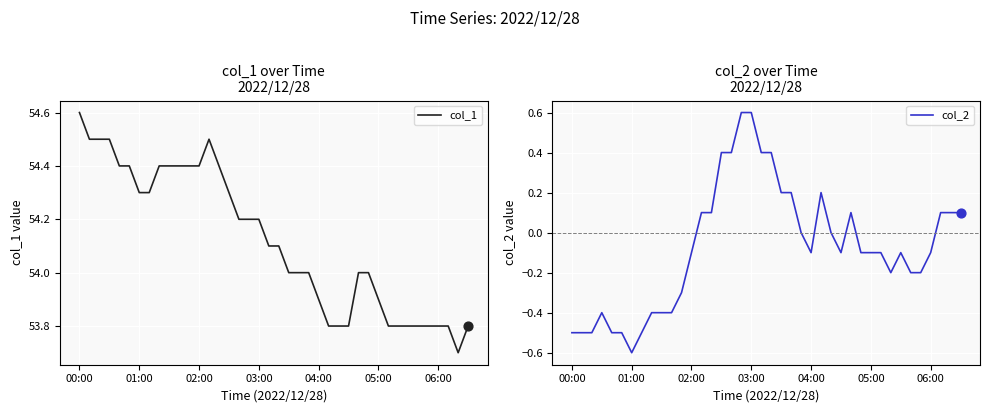

What is the total value across all series at 28?

54.1